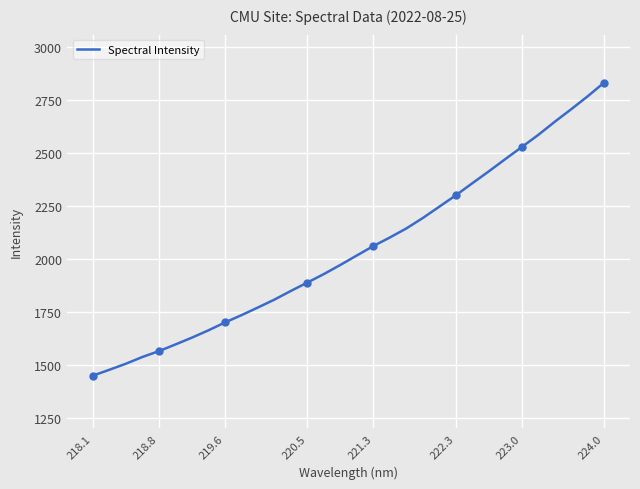

Which label corresponds to the smallest value in the chart?

218.1